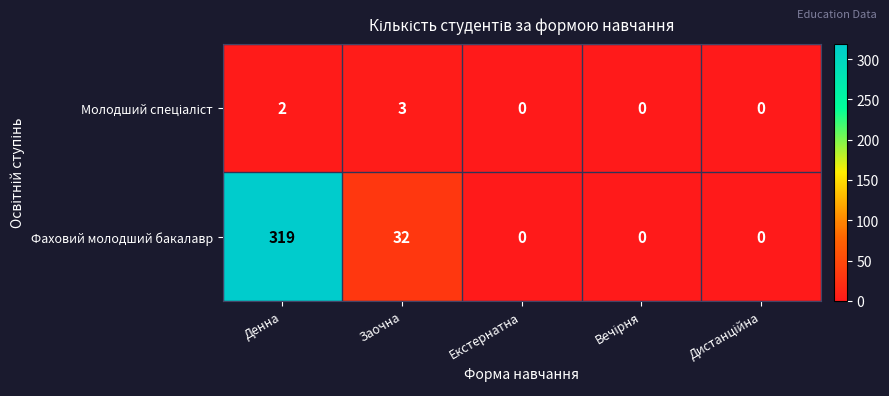

What is the difference between the maximum and minimum values in the Фаховий молодший бакалавр series?

319